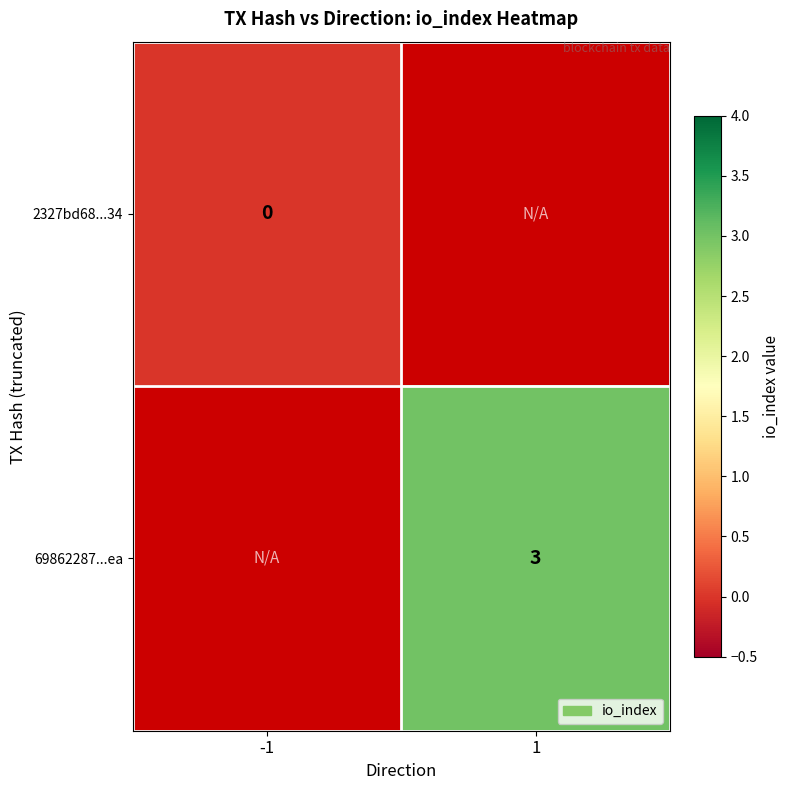

At how many categories does at least one series exceed 0?

1